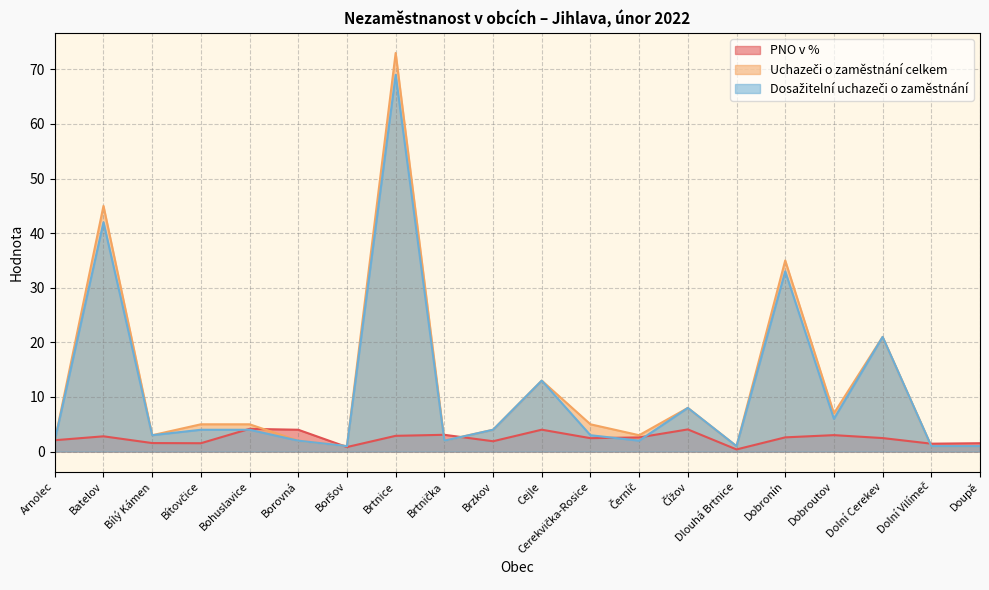

True or false: Uchazeči o zaměstnání celkem and PNO v % intersect in this chart.

True